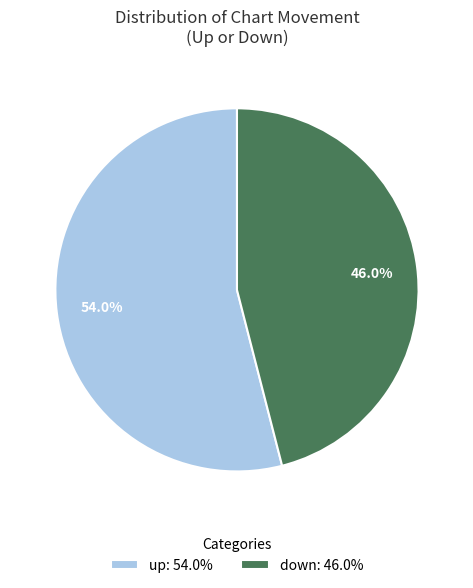

Which has a higher value, down or up?

up